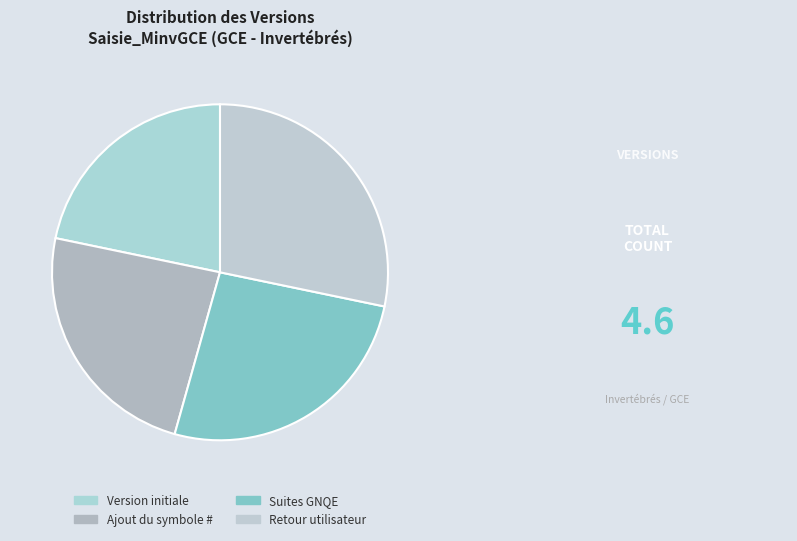

True or false: Version initiale accounts for 22% of the total.

True